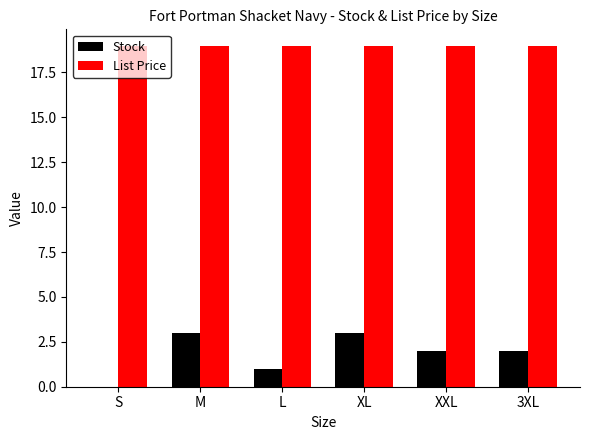

True or false: Stock has a value of 1.2 at XL.

False